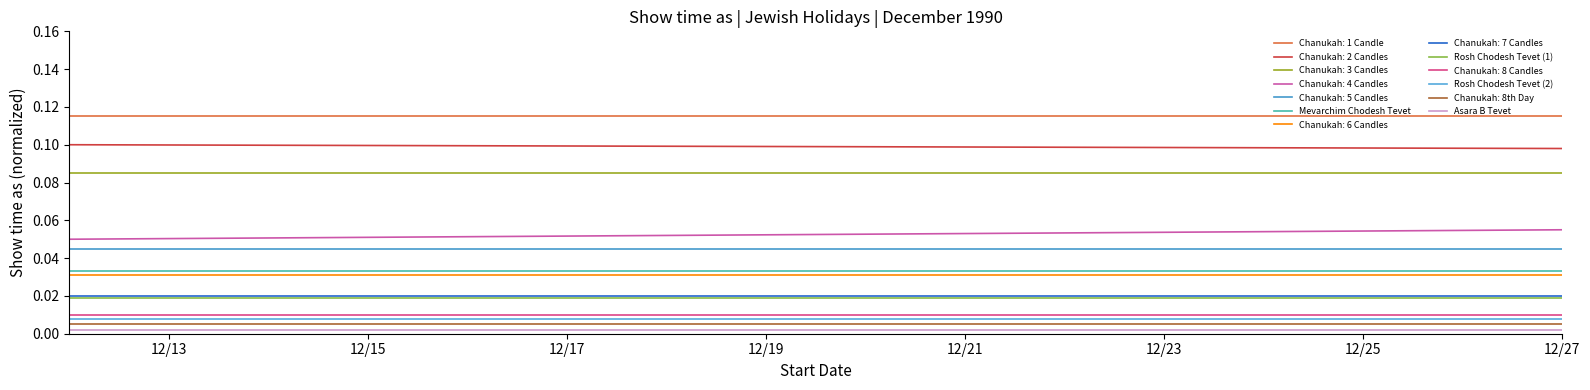

At how many categories does at least one series exceed 0?

2